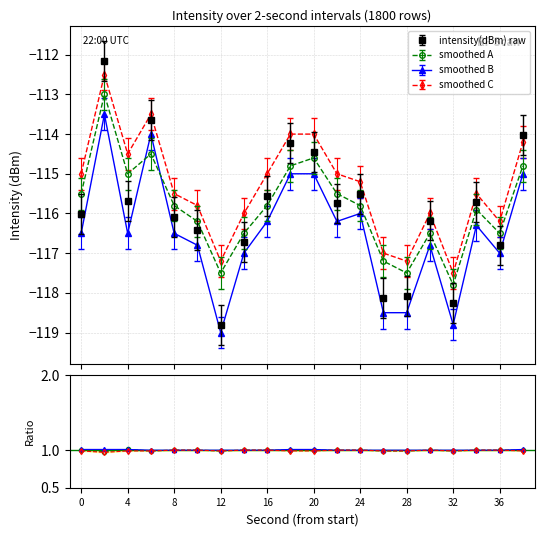

What is the value of the smoothed A point at the 1st from the left?

-115.5